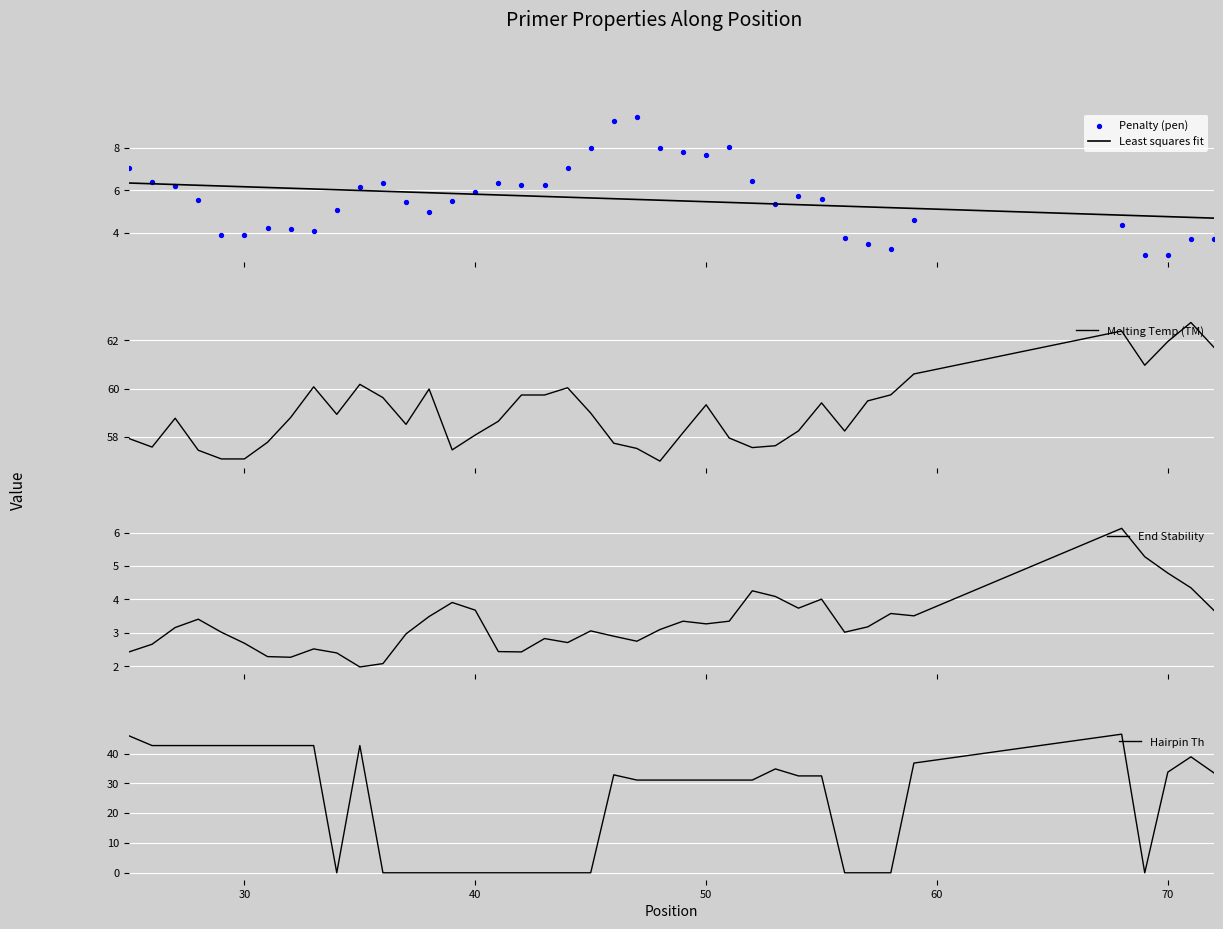

Which series has the widest spread of Y values?

Hairpin Th